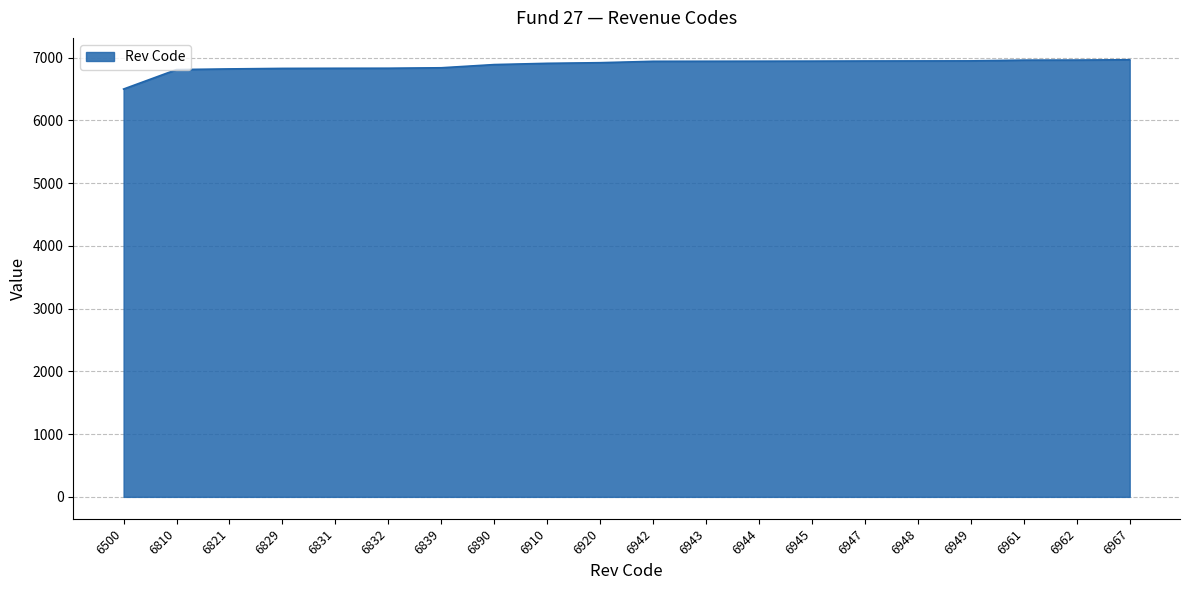

What is the difference between the maximum and minimum values?

467